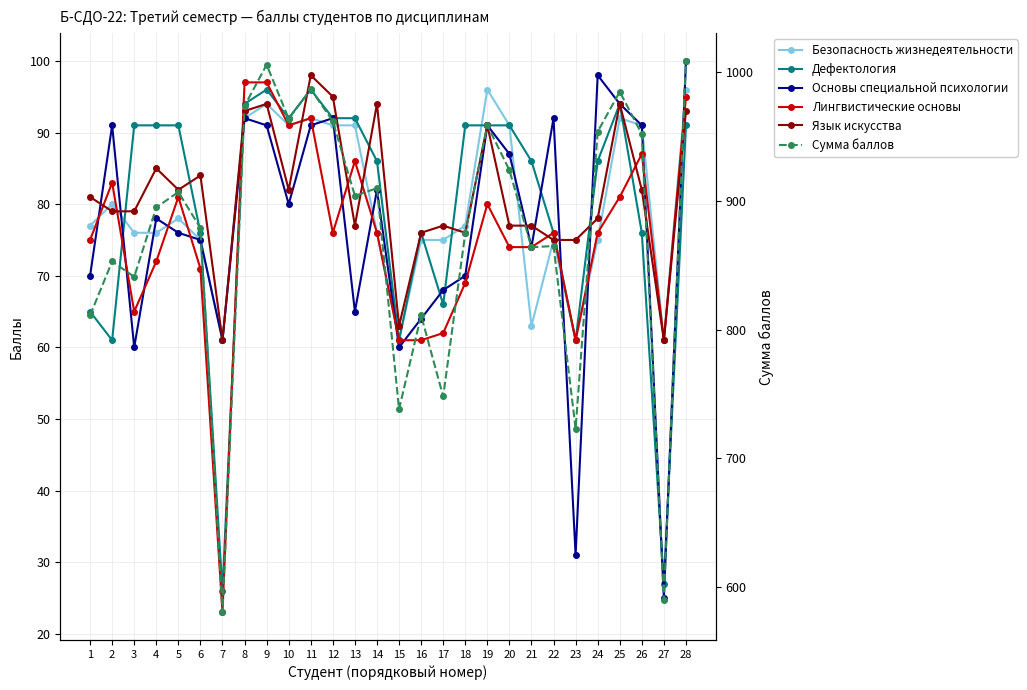

Rank the series at 19 from highest to lowest value.

Сумма баллов, Безопасность жизнедеятельности, Дефектология, Основы специальной психологии, Язык искусства, Лингвистические основы